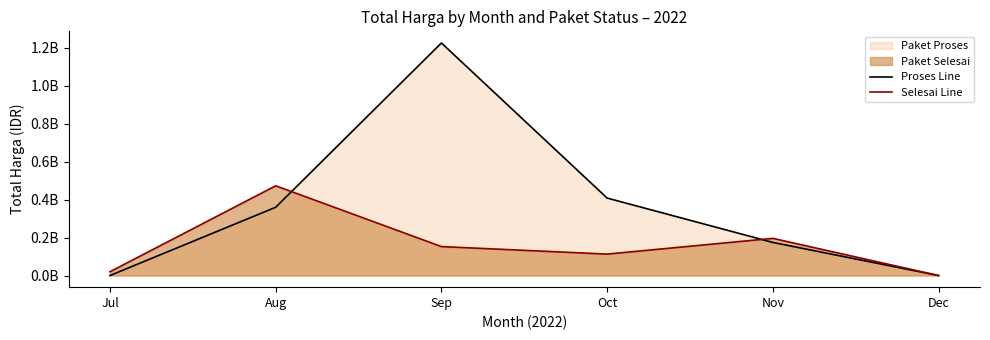

At which category does Proses Line reach its first local peak?

Sep